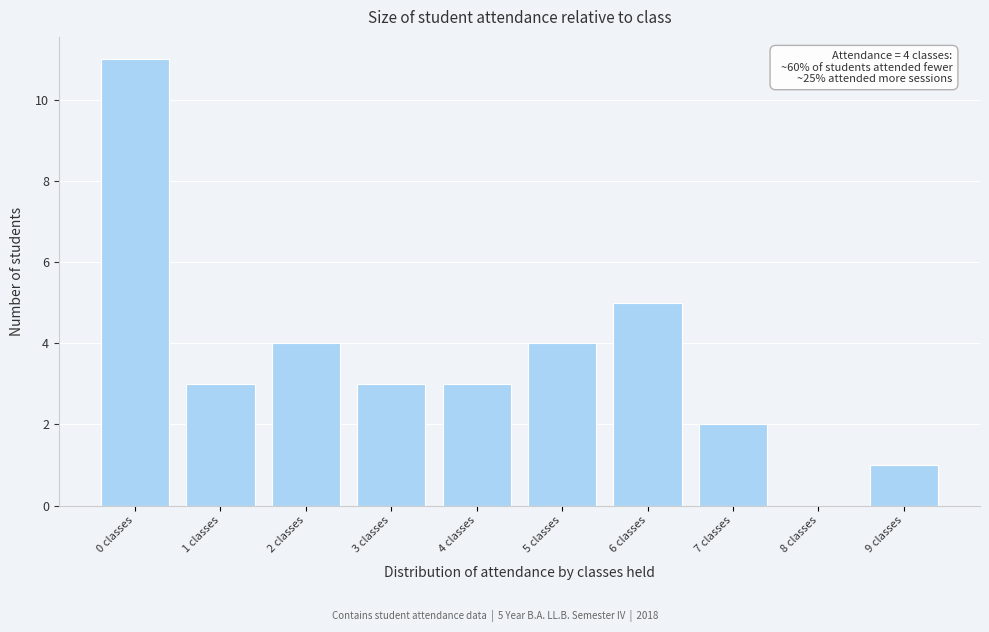

Reading left to right, what are all the values shown in this chart?

0 classes=11	1 classes=3	2 classes=4	3 classes=3	4 classes=3	5 classes=4	6 classes=5	7 classes=2	8 classes=0	9 classes=1